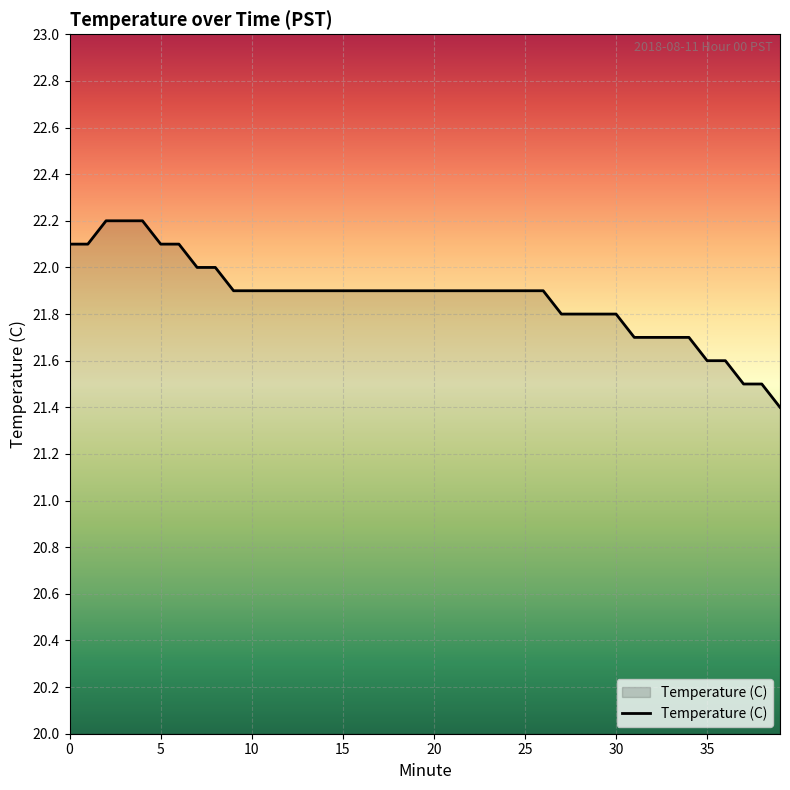

What is the minimum value shown in the chart?

21.4